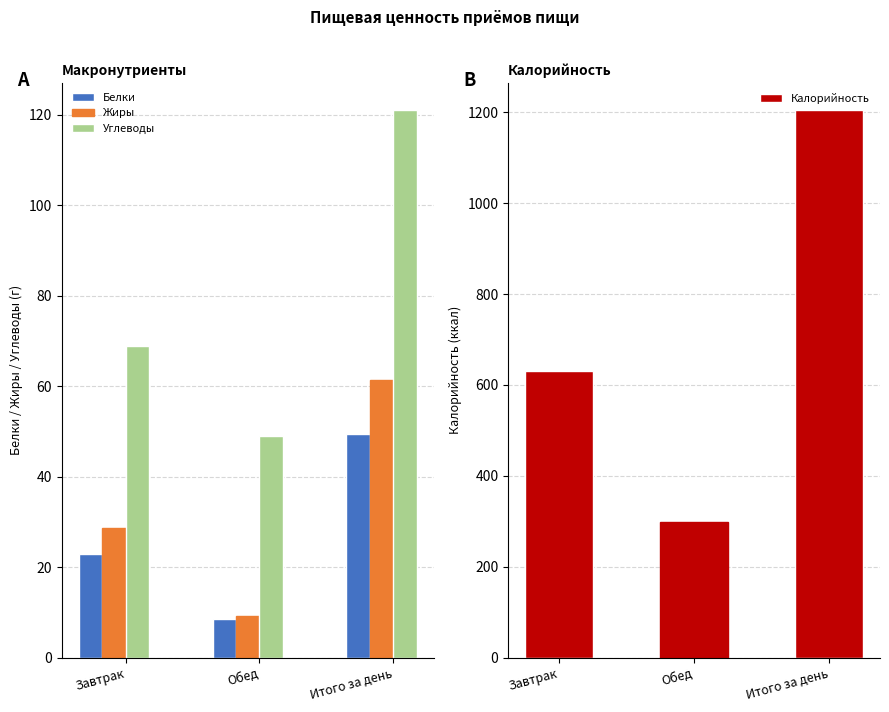

What are all the series names shown in the legend?

Белки, Жиры, Углеводы